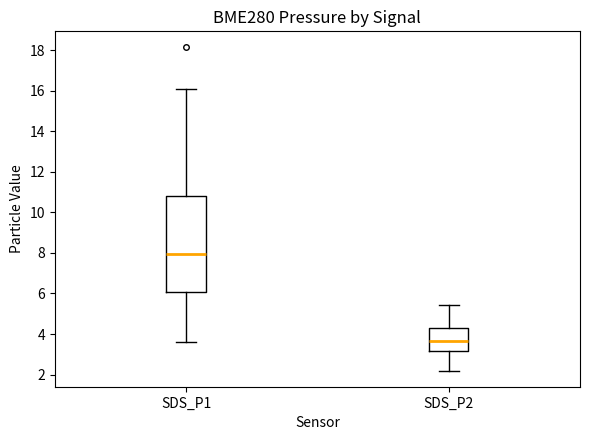

Comparing the boxes themselves (not the whiskers), which one is the tallest?

SDS_P1